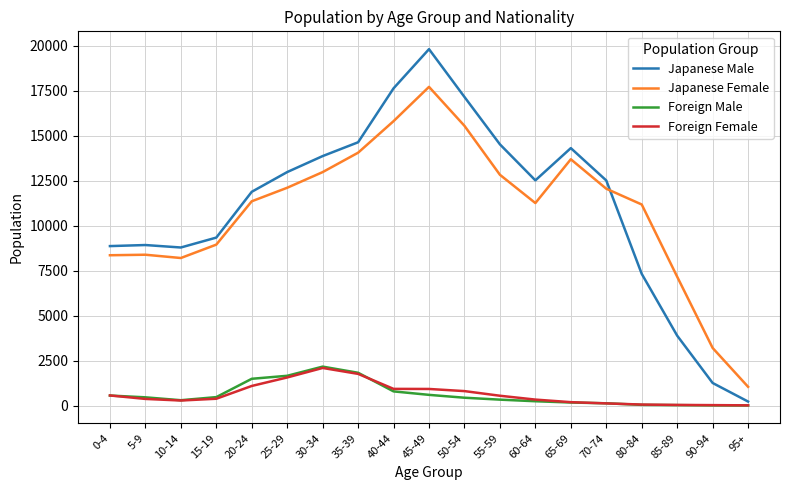

How many lines are shown in the chart?

4